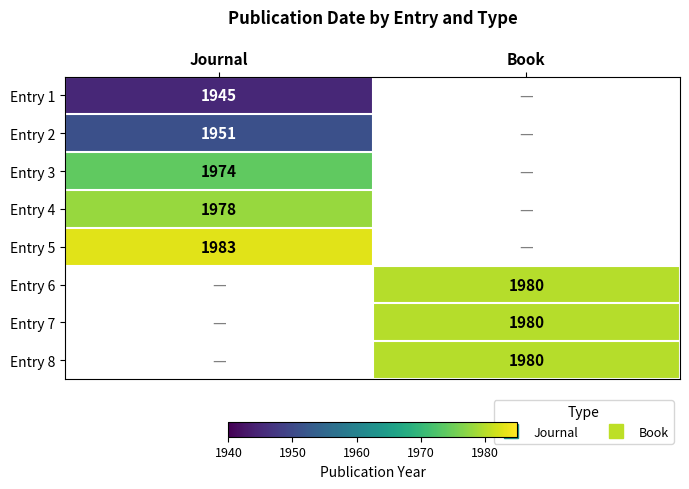

What is the minimum value shown in the chart?

1945.0